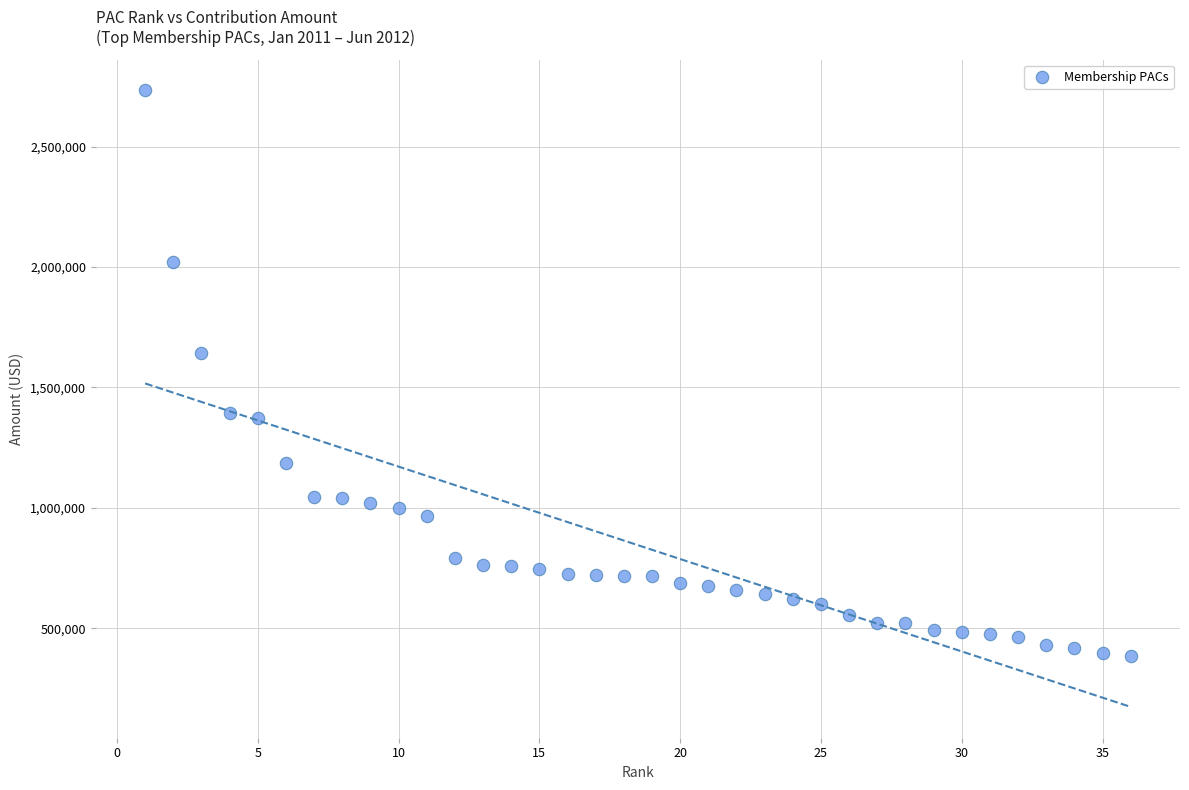

What is the range of X values (max minus min)?

35.0